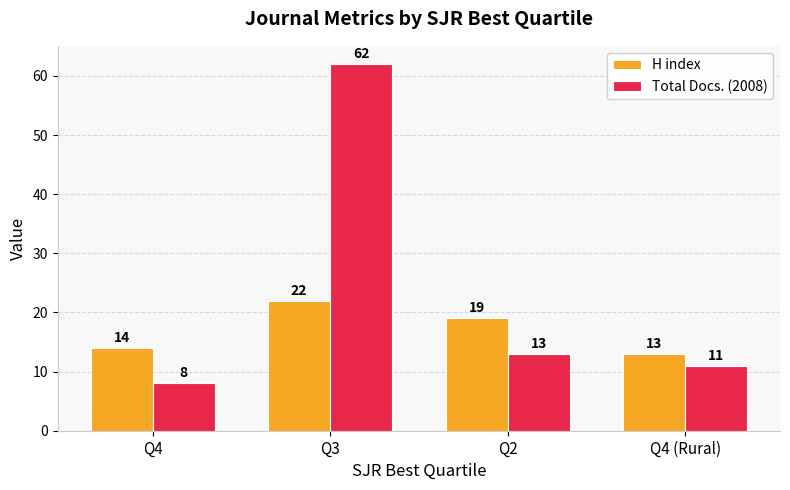

What is the difference between the highest and lowest values at Q2?

6